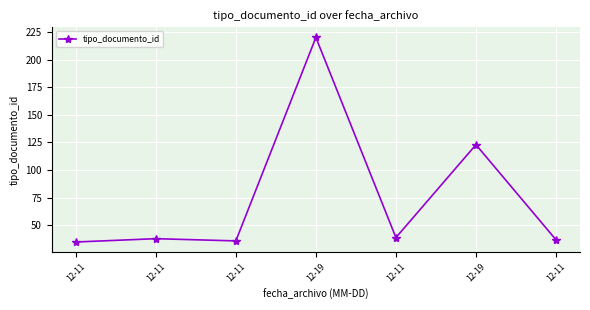

Count the number of data series in this chart.

1